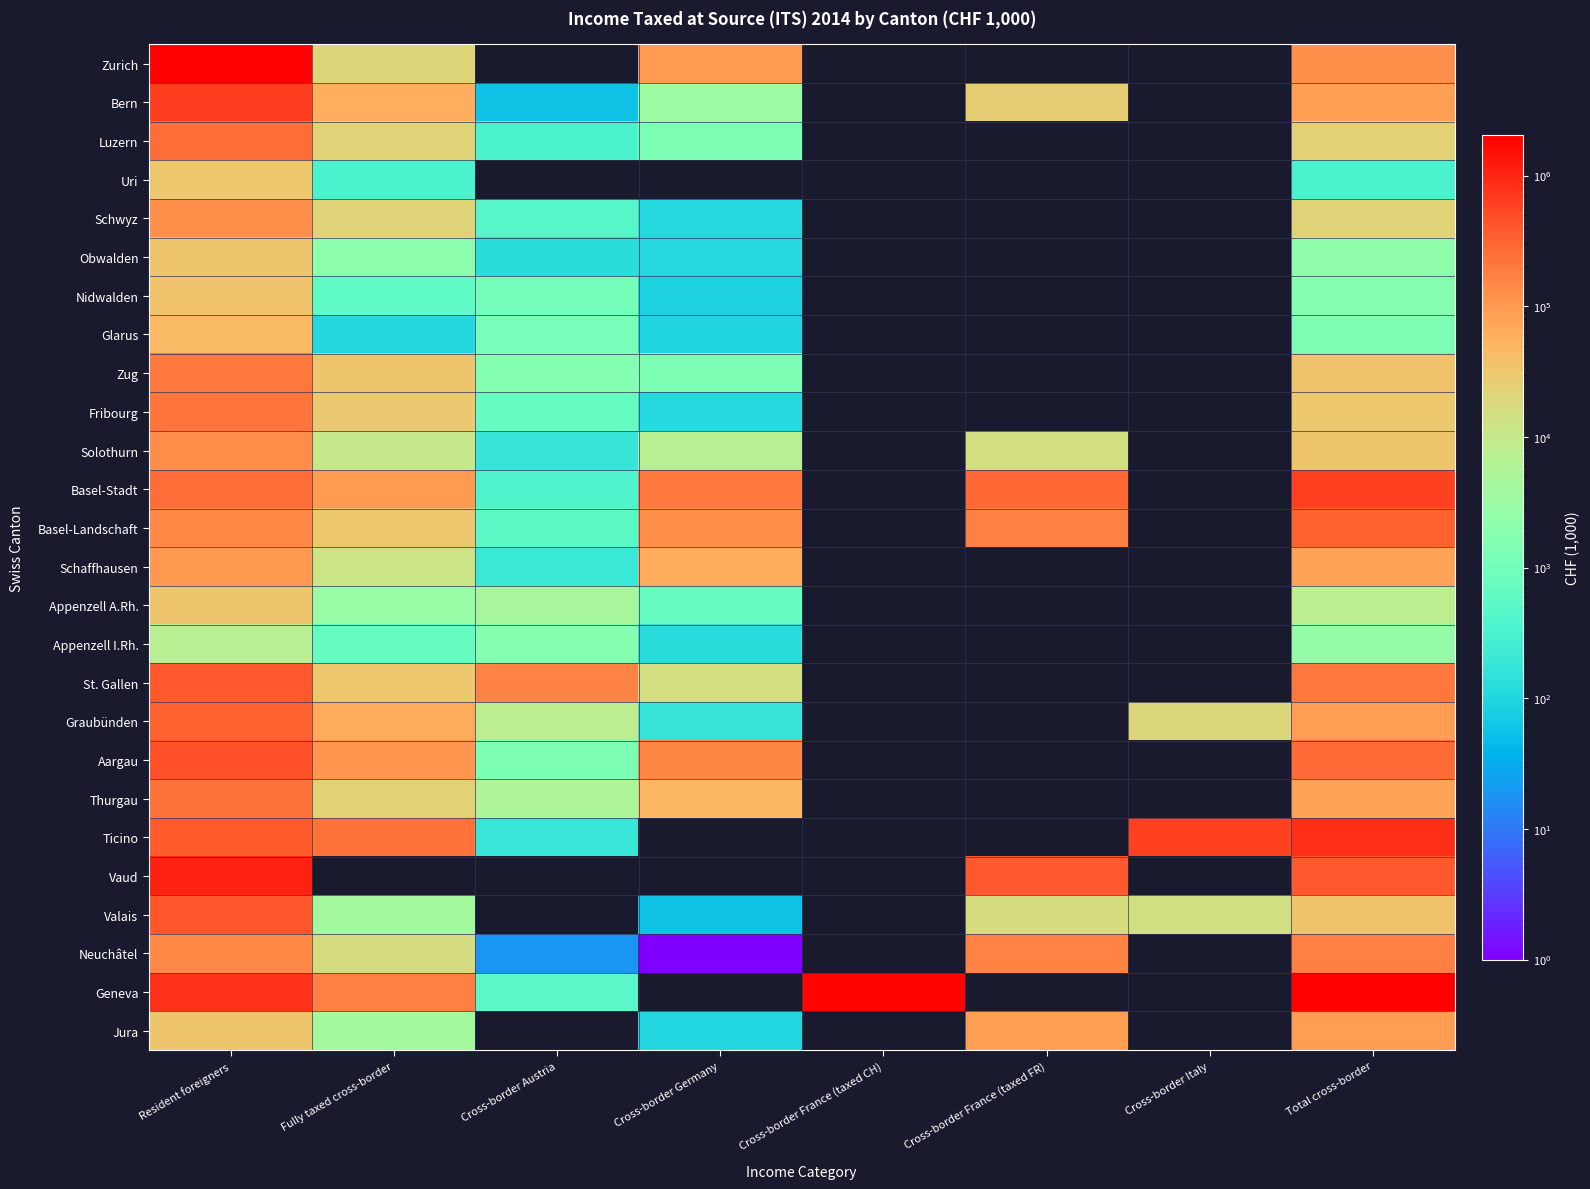

Which series has the largest range (max minus min)?

Geneva